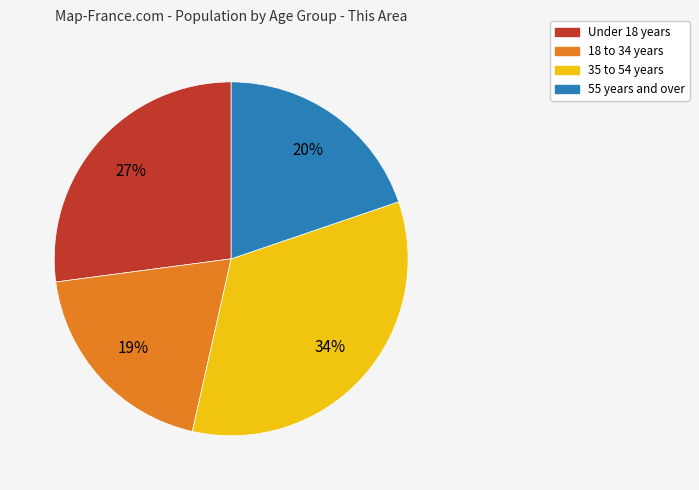

Is there a majority slice in this chart?

No